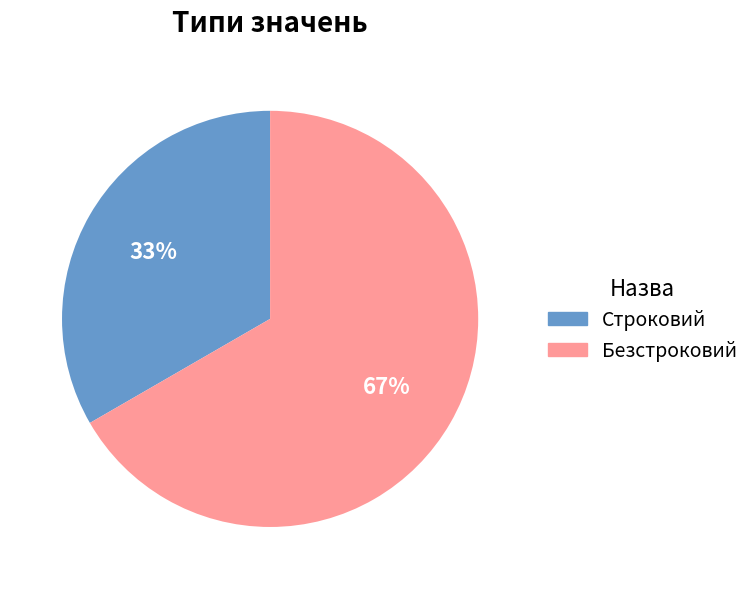

Do Безстроковий and Строковий together represent more than half of the pie?

Yes